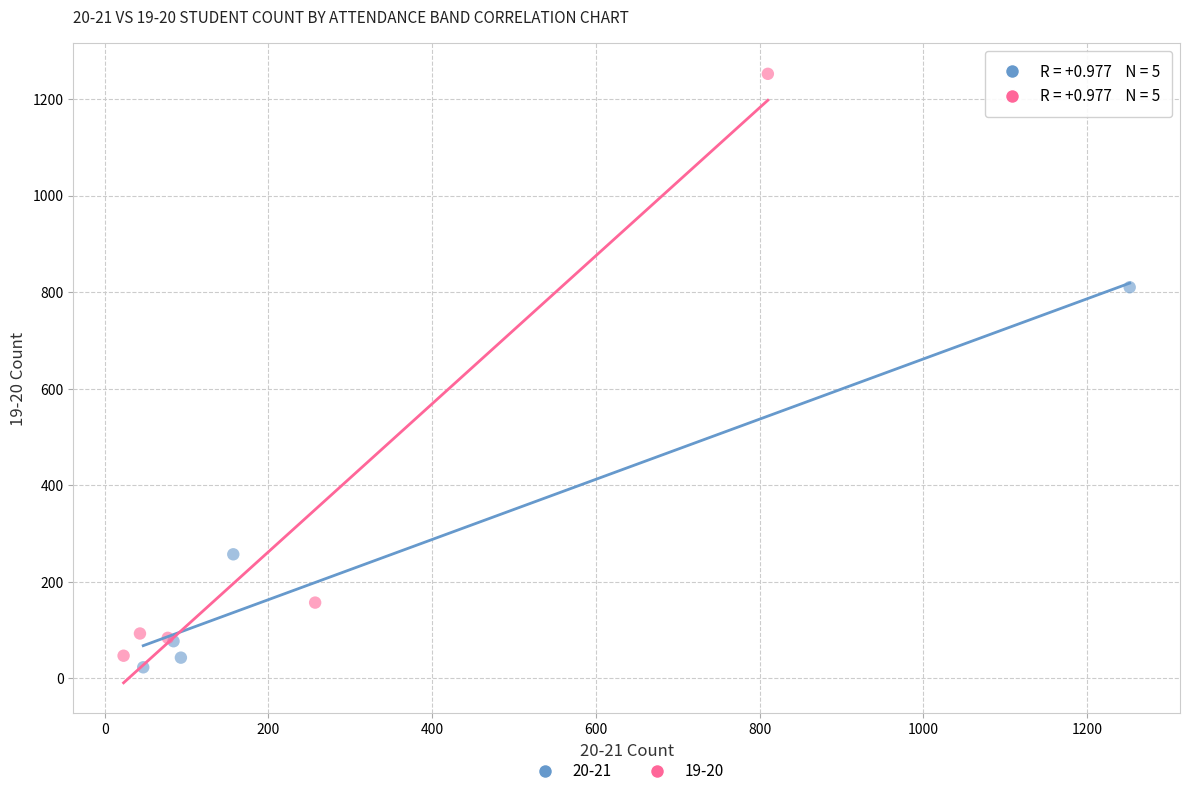

What are all the series names shown in the legend?

20-21, 19-20